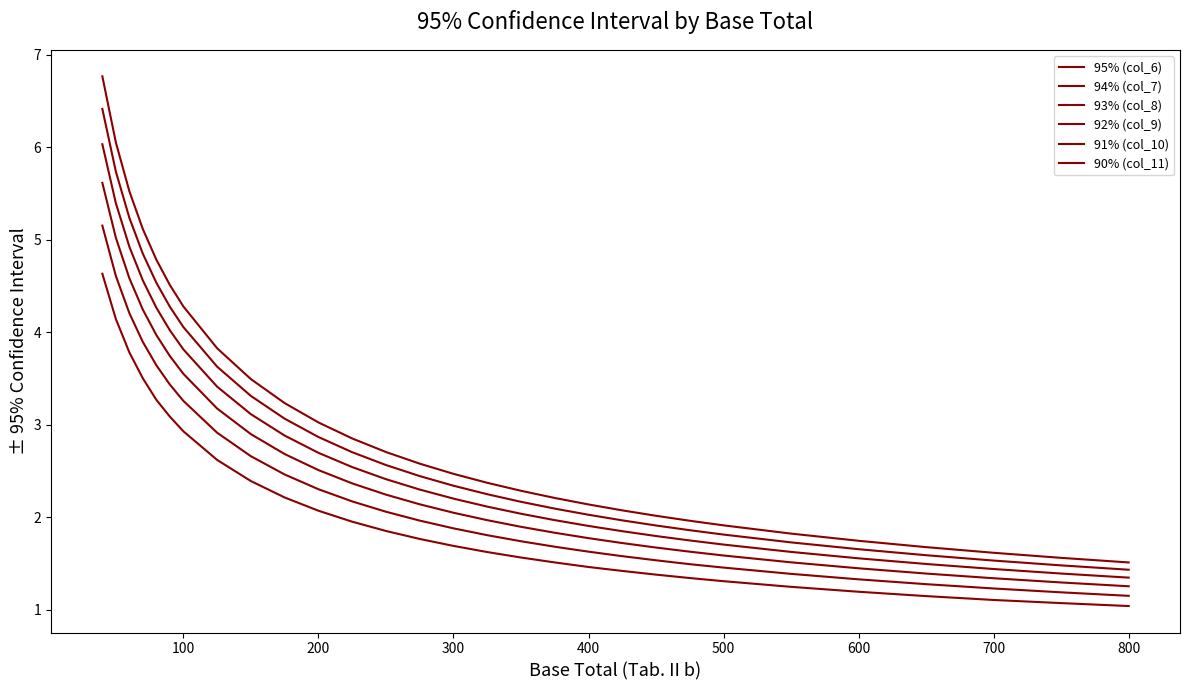

Is this an area chart (filled region under the line)?

No